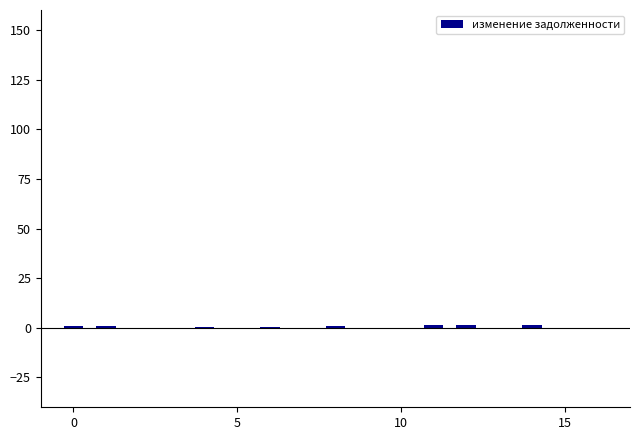

What is the sum of all values?

8.0